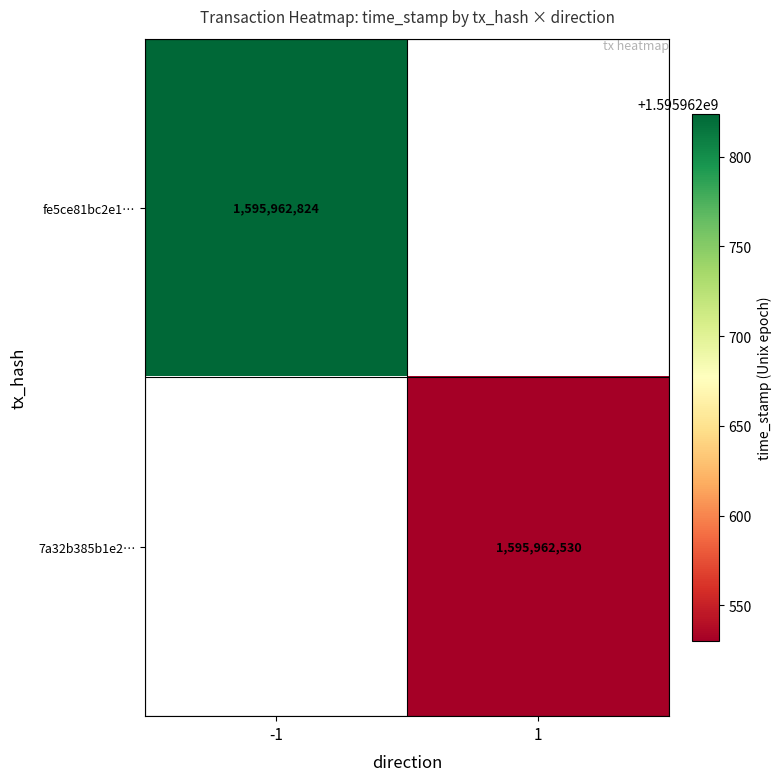

Which series changed the most between 0 and 1?

fe5ce81bc2e1a3c6b1c7796e0b1be7f665189ed